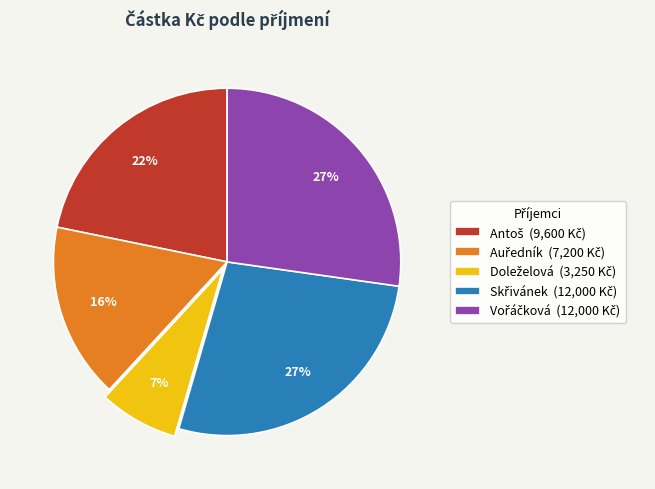

To the nearest percent, what is the average slice percentage?

20%